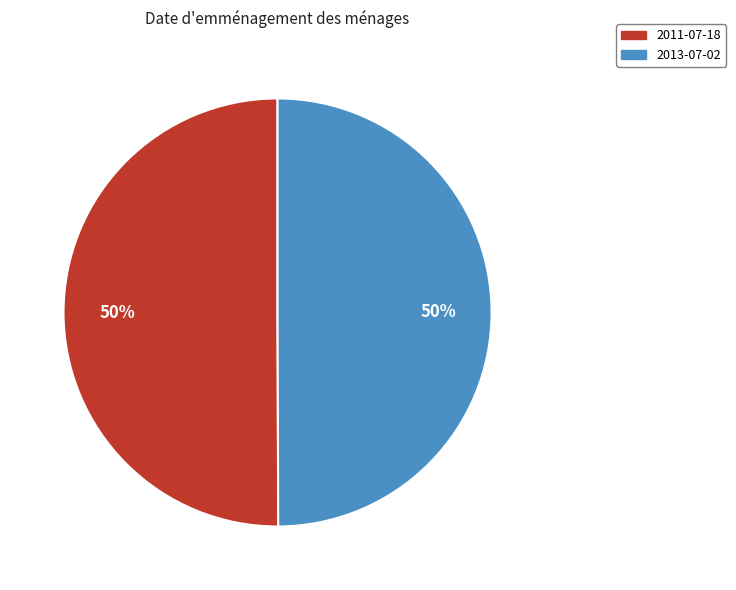

To the nearest percent, what is the average slice percentage?

50%